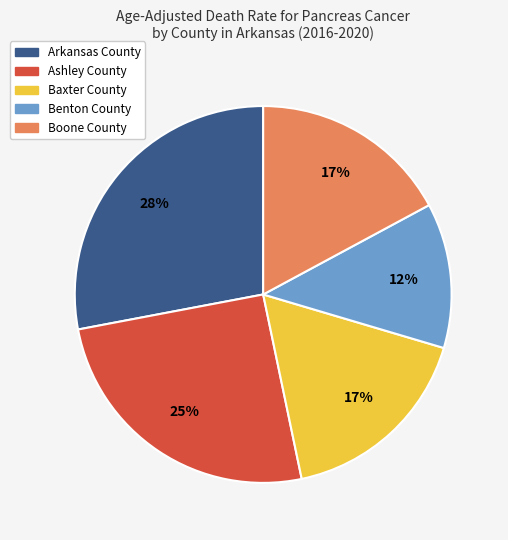

Combined, do Baxter County and Boone County account for over 50%?

No